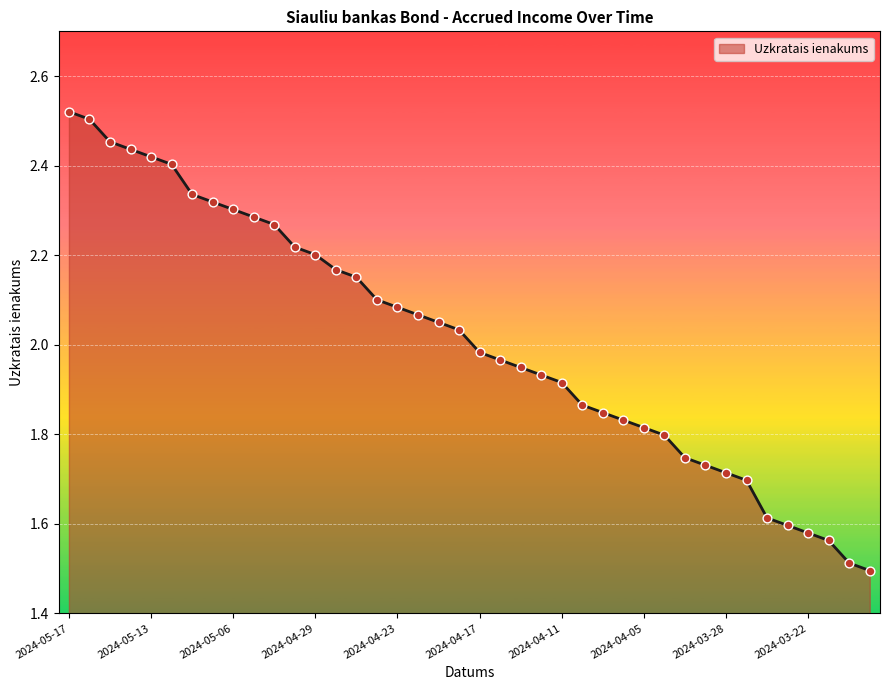

What is the difference between the maximum and minimum values?

1.0